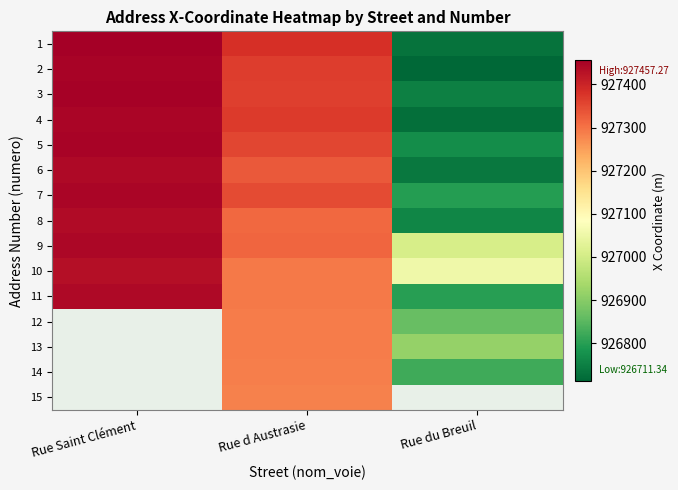

What is the difference between the 6 values at Rue du Breuil and Rue d Austrasie?

590.6